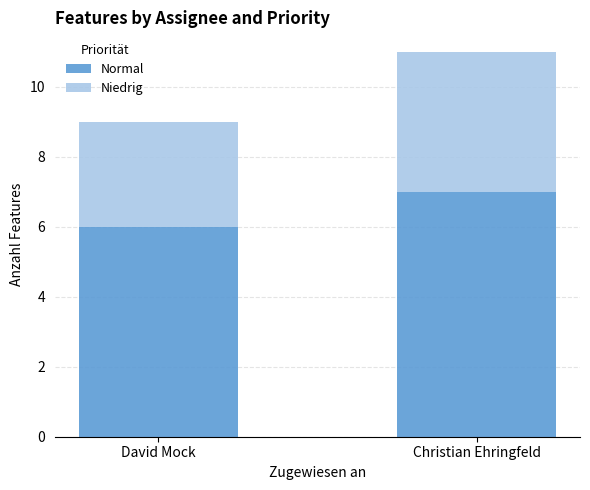

What are all the series names shown in the legend?

Normal, Niedrig